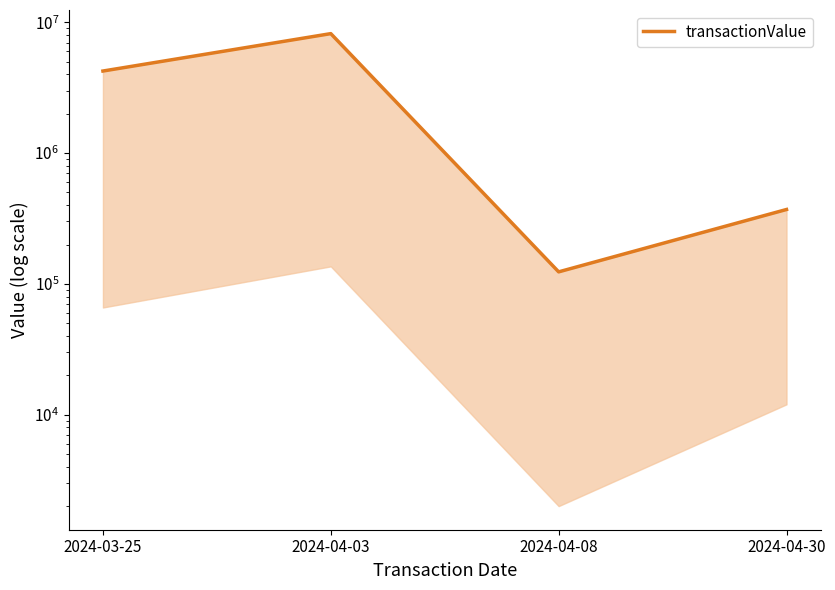

Is it true that the value at 2024-04-08 is 123590?

True